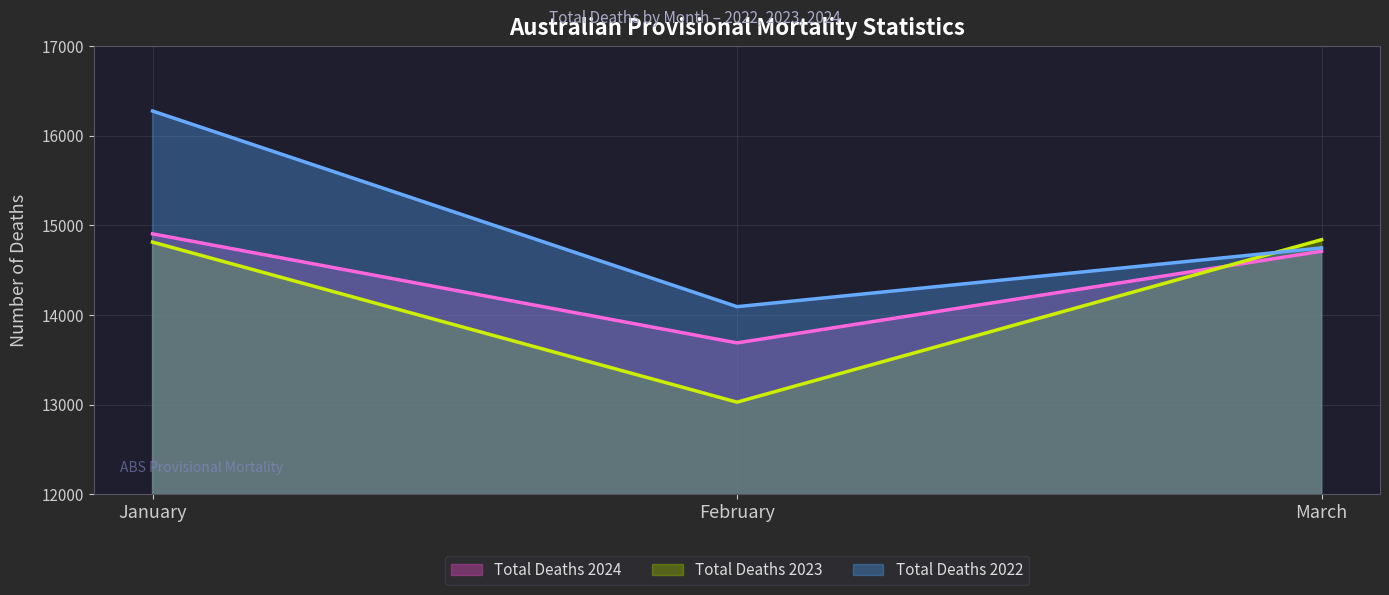

Count the number of data series in this chart.

3